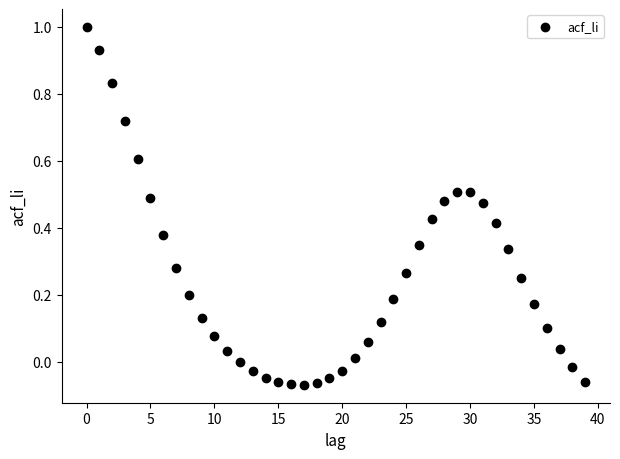

What is the range of Y values (max minus min)?

1.1